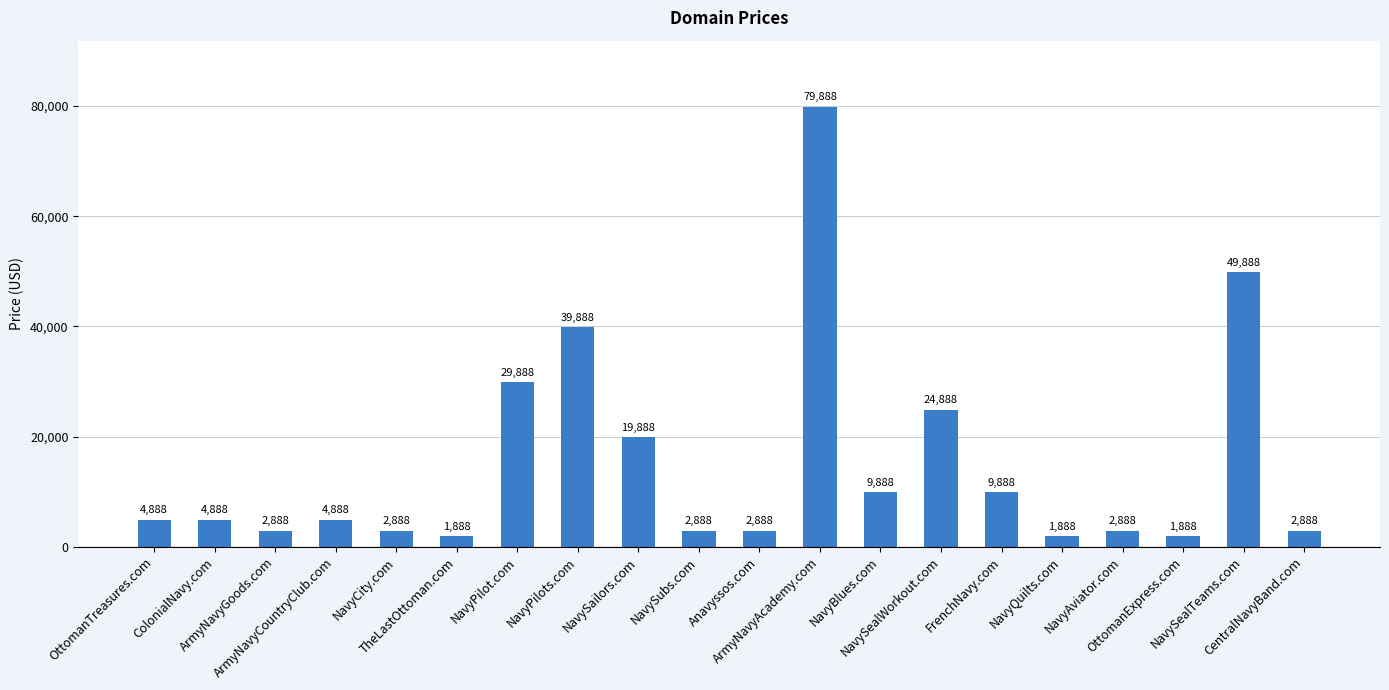

What is the label of the 15th bar from the left?

FrenchNavy.com